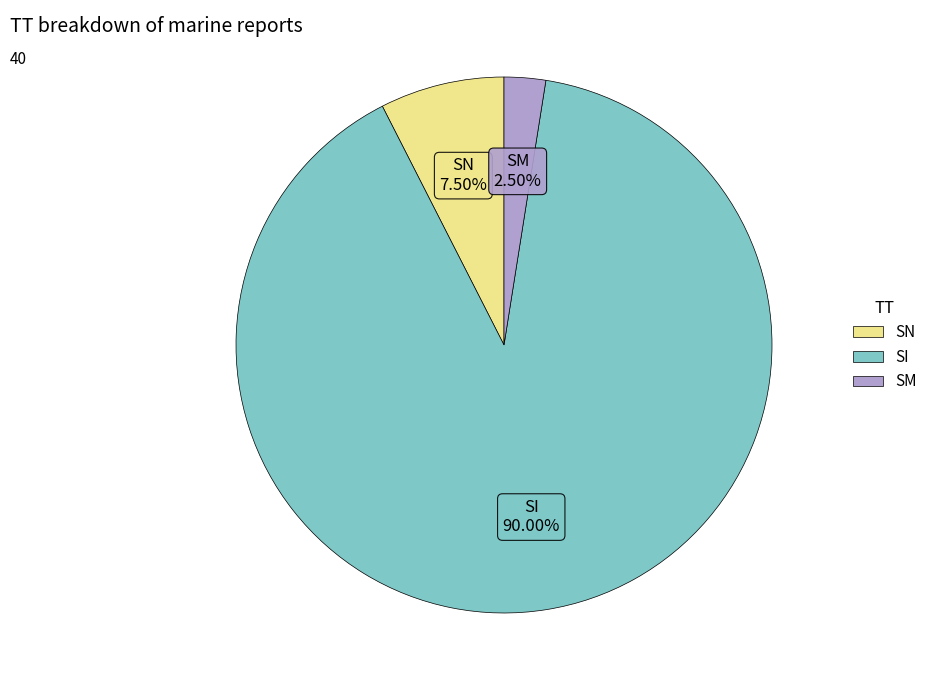

Does SN represent more than half of the total?

No